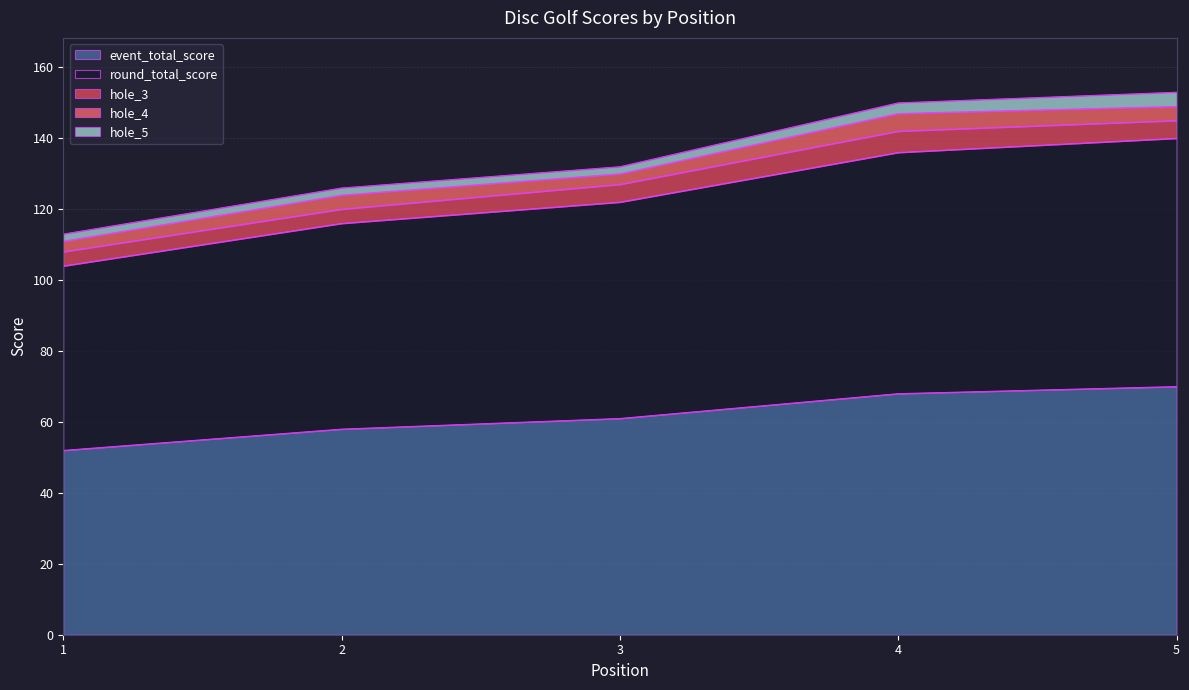

Reading left to right, list all the values displayed in this chart.

event_total_score: 1=52	2=58	3=61	4=68	5=70
round_total_score: 1=52	2=58	3=61	4=68	5=70
hole_3: 1=4	2=4	3=5	4=6	5=5
hole_4: 1=3	2=4	3=3	4=5	5=4
hole_5: 1=2	2=2	3=2	4=3	5=4